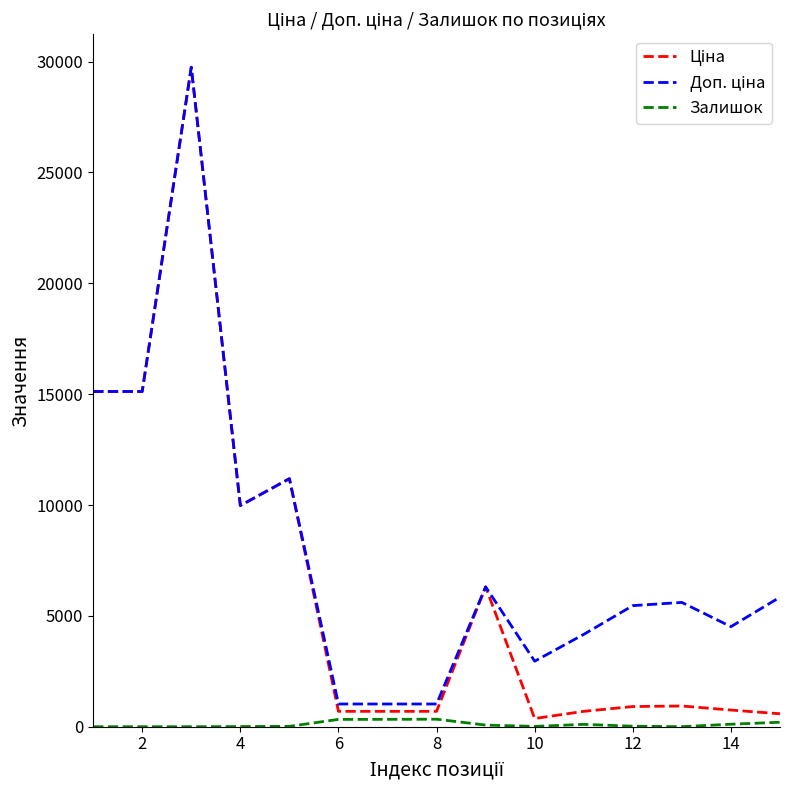

How many lines are shown in the chart?

3